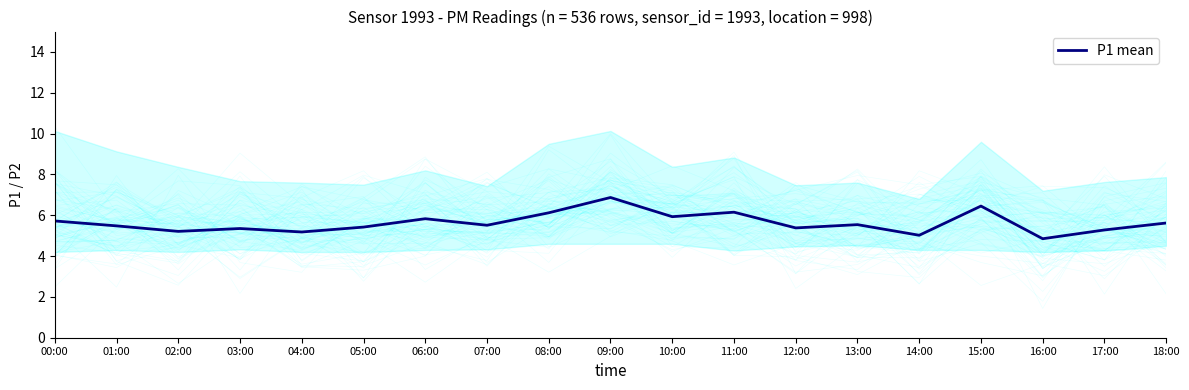

At which category does the chart reach its peak across all series?

09:00